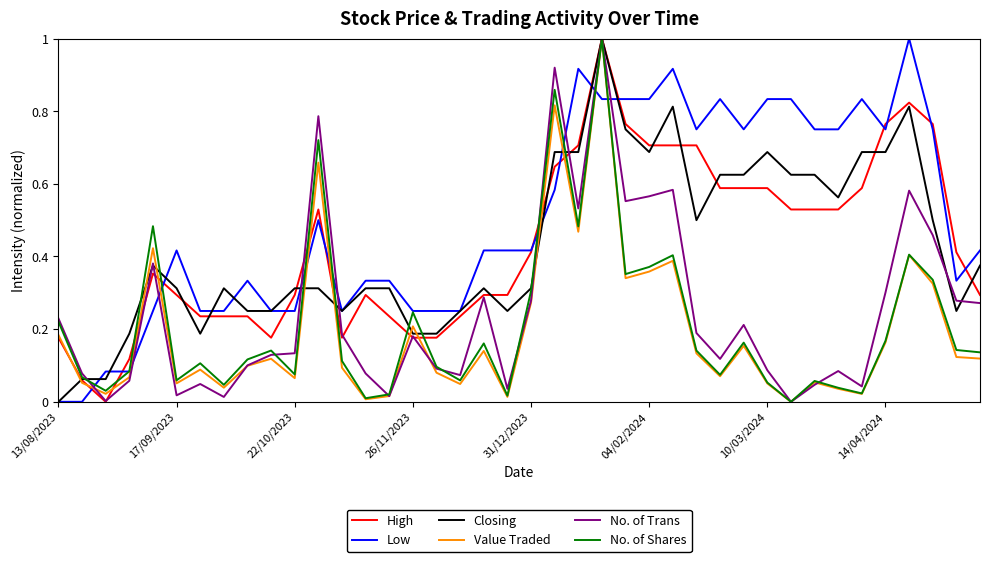

Which series has the largest total across all categories?

Low